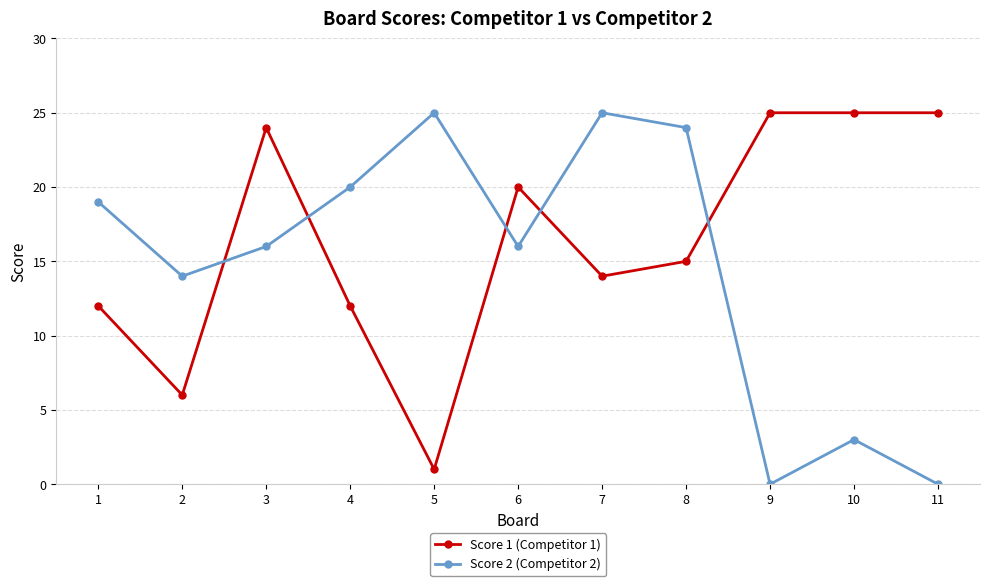

Which series has the largest range (max minus min)?

Score 2 (Competitor 2)